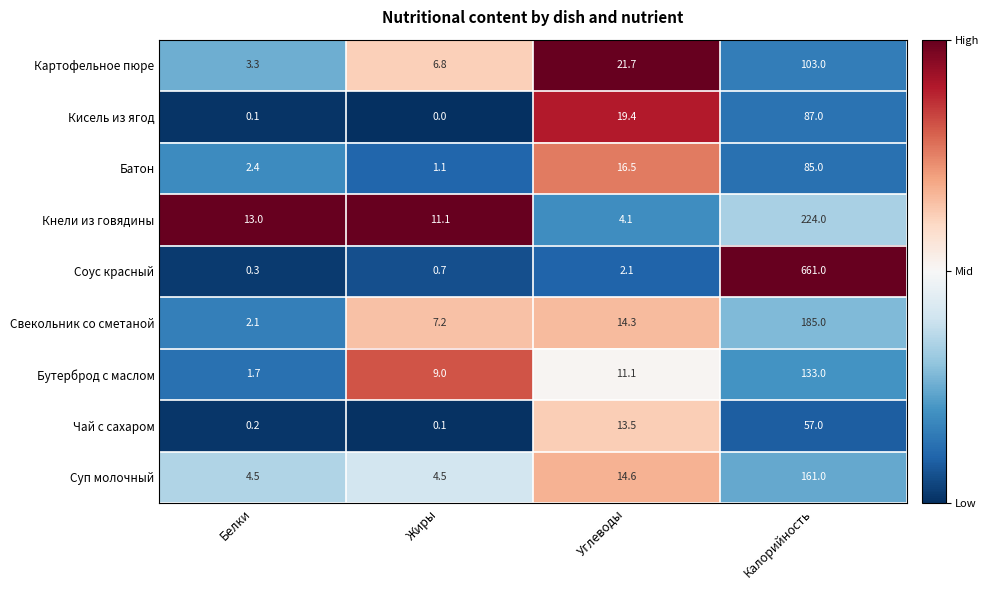

At which category is the sum across all series the highest?

Калорийность